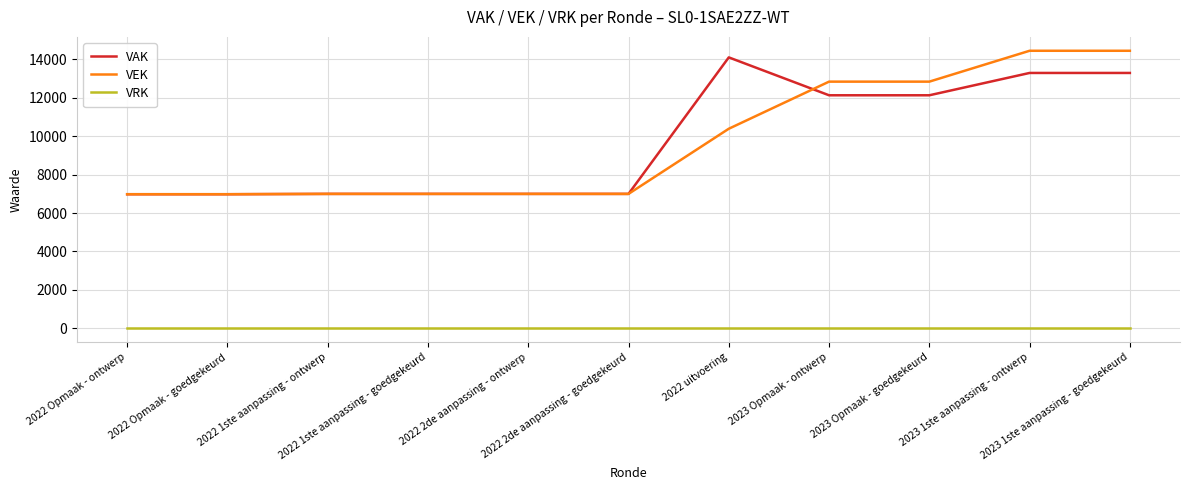

What is the maximum value shown in the chart?

14435